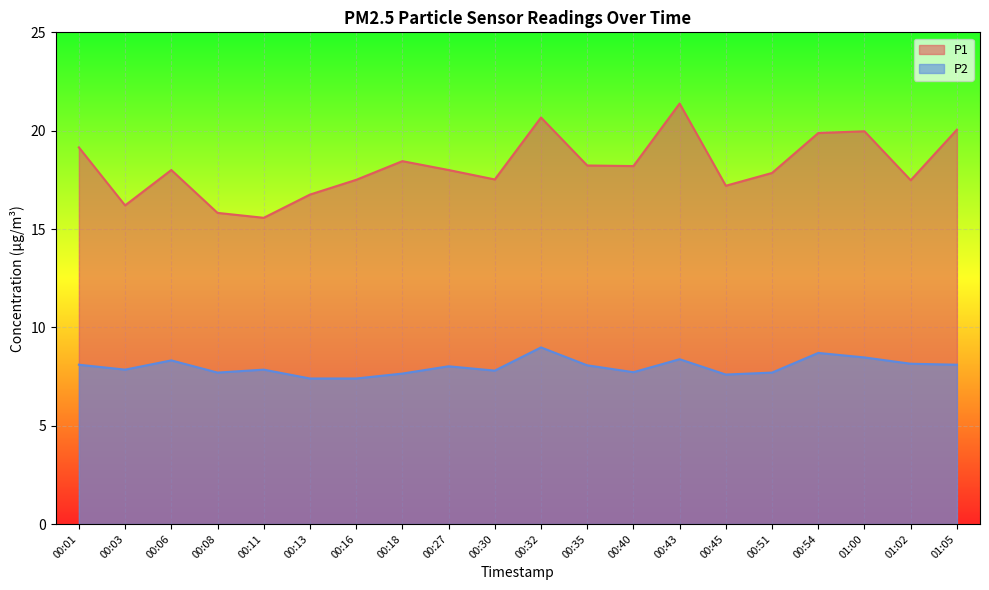

What are all the series names shown in the legend?

P1, P2